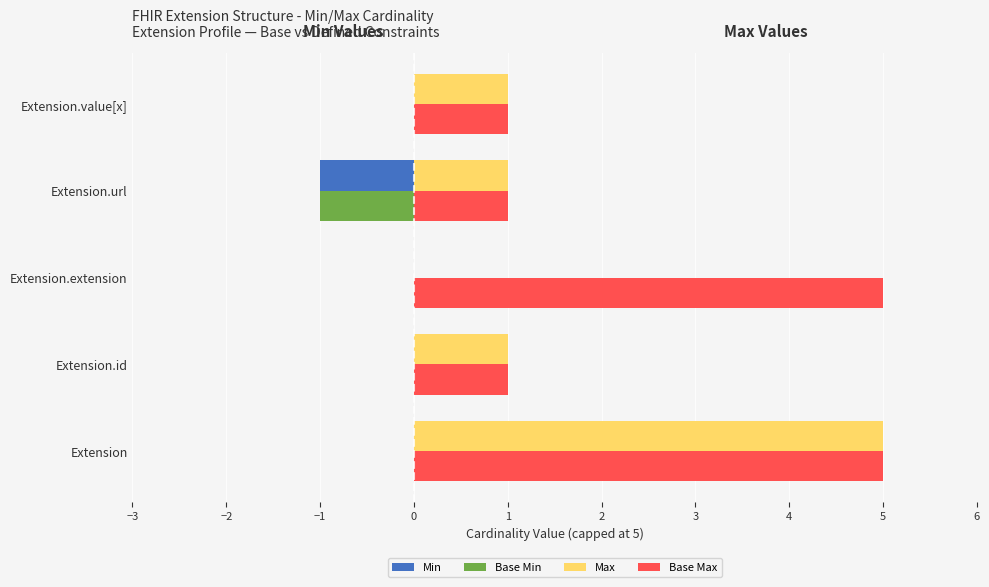

The Max series shows 5 at Extension. True or false?

True